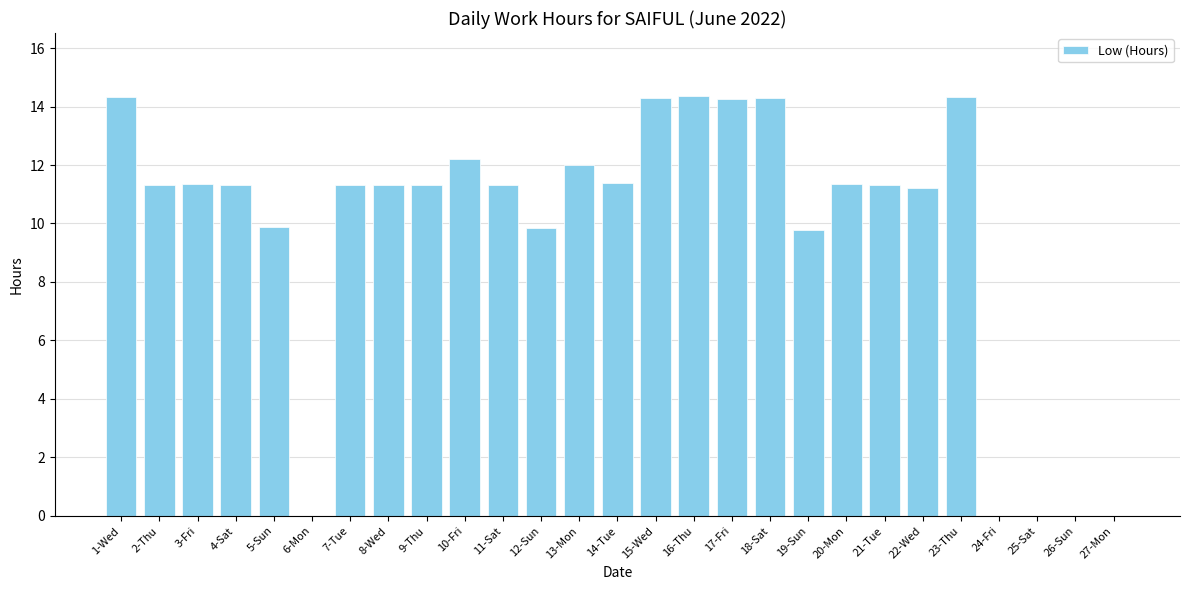

What is the greatest value displayed?

14.4